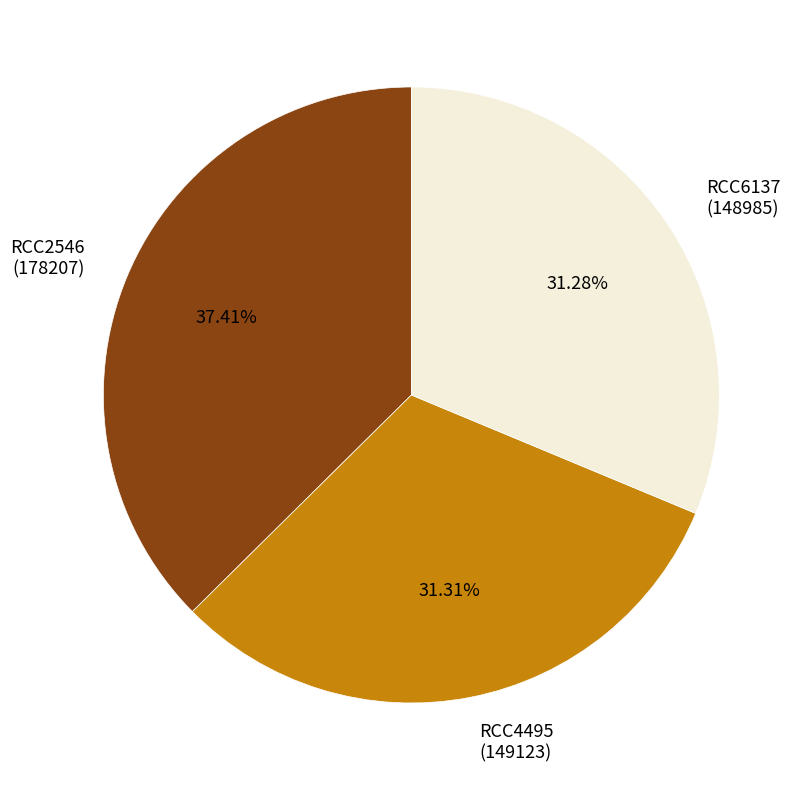

Which slice is the largest?

RCC2546 (178207)